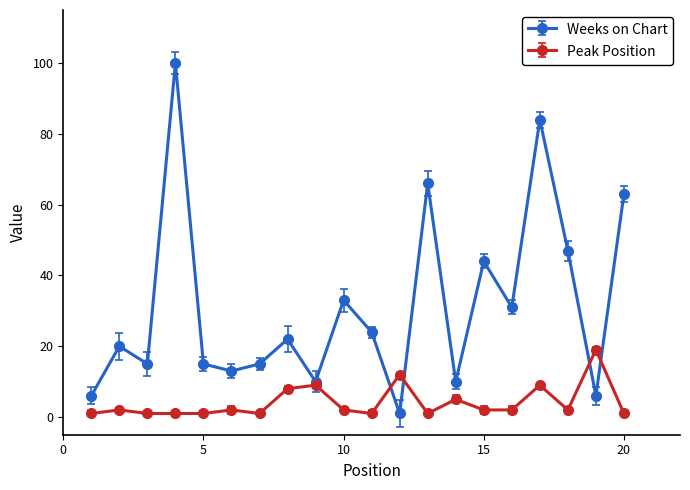

How many distinct data groups are displayed?

2